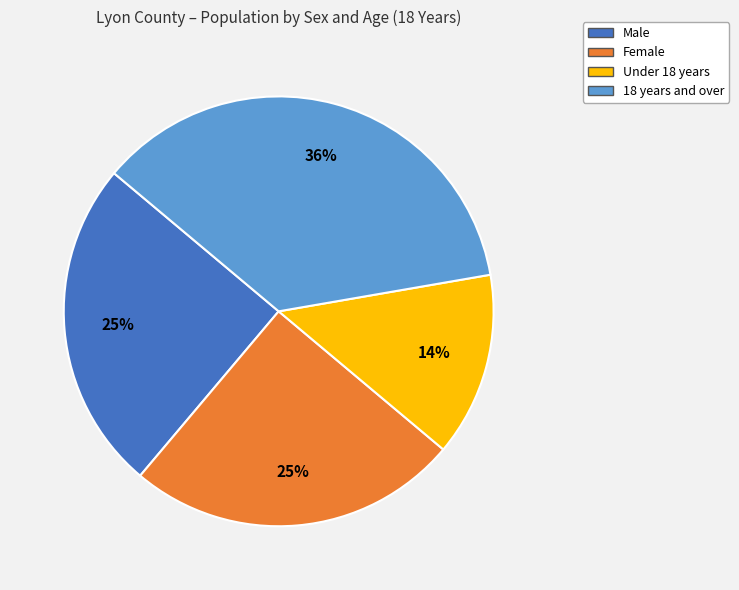

How many slices are in this pie chart?

4